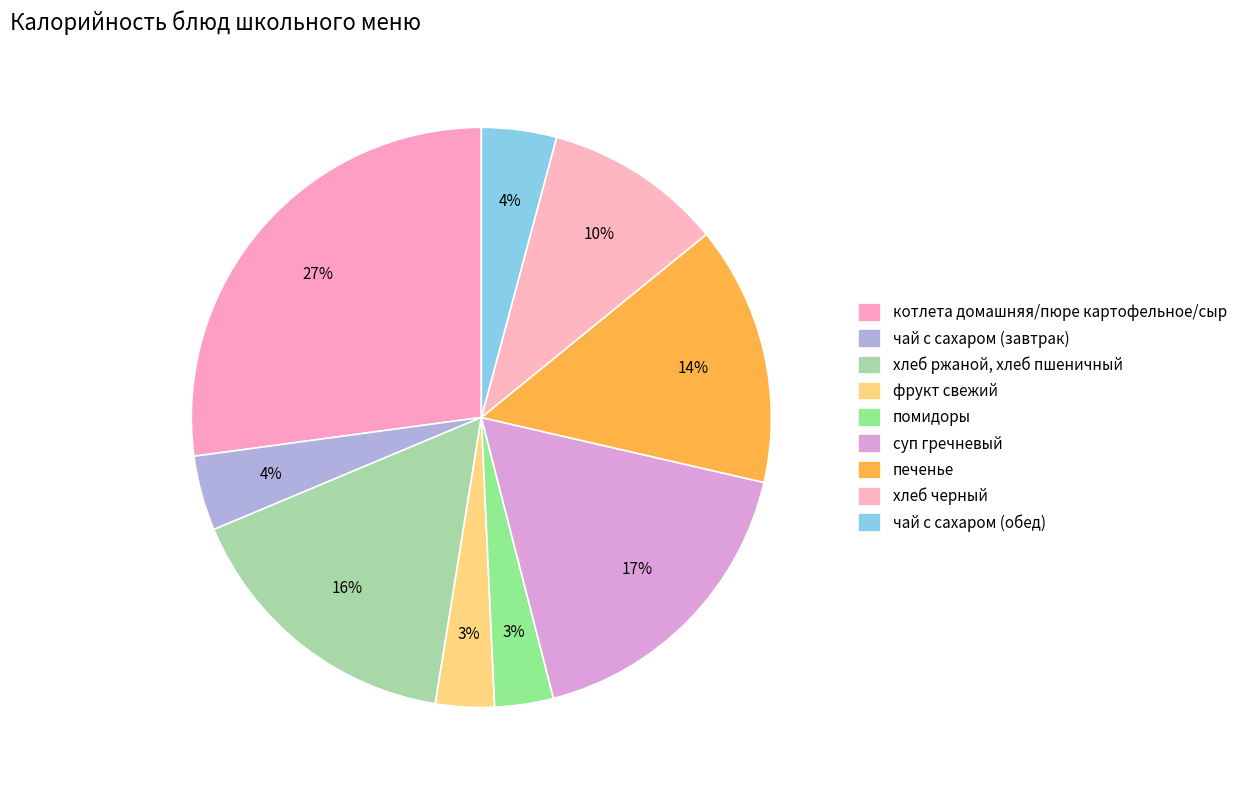

How many segments does this pie chart have?

9